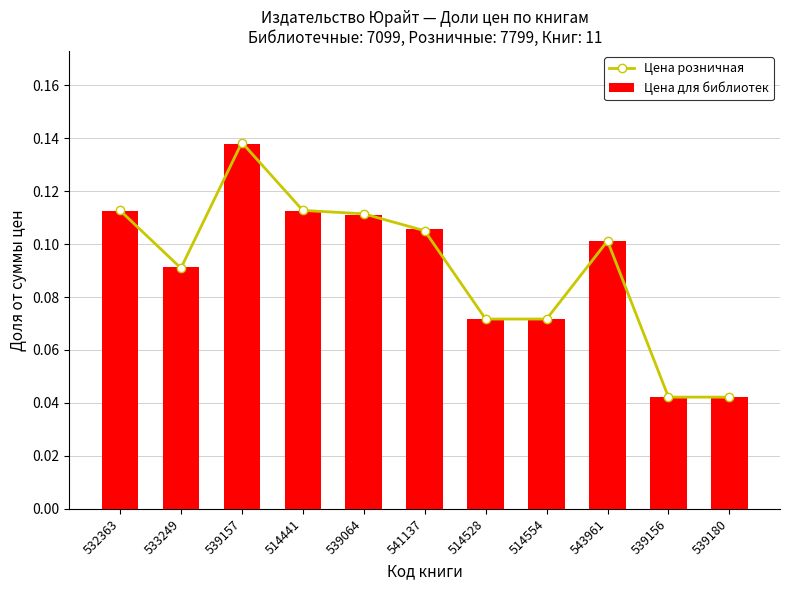

Reading left to right, extract all data points from this chart.

Цена розничная: 0.1	0.1	0.1	0.1	0.1	0.1	0.1	0.1	0.1	0.0	0.0
Цена для библиотек: 0.1	0.1	0.1	0.1	0.1	0.1	0.1	0.1	0.1	0.0	0.0